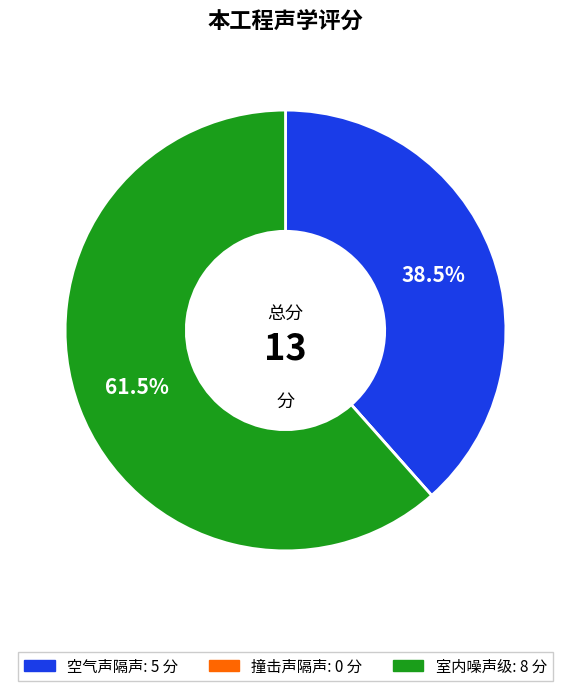

Combined, do 室内噪声级 and 空气声隔声 account for over 50%?

Yes